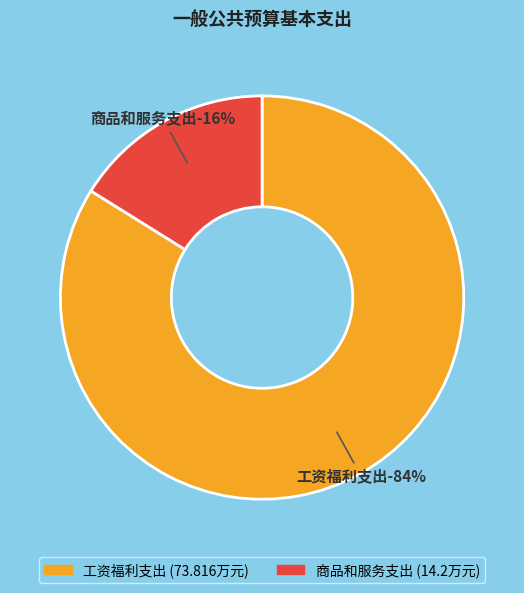

Approximately how many times larger is the value at 商品和服务支出 compared to 工资福利支出?

0.2